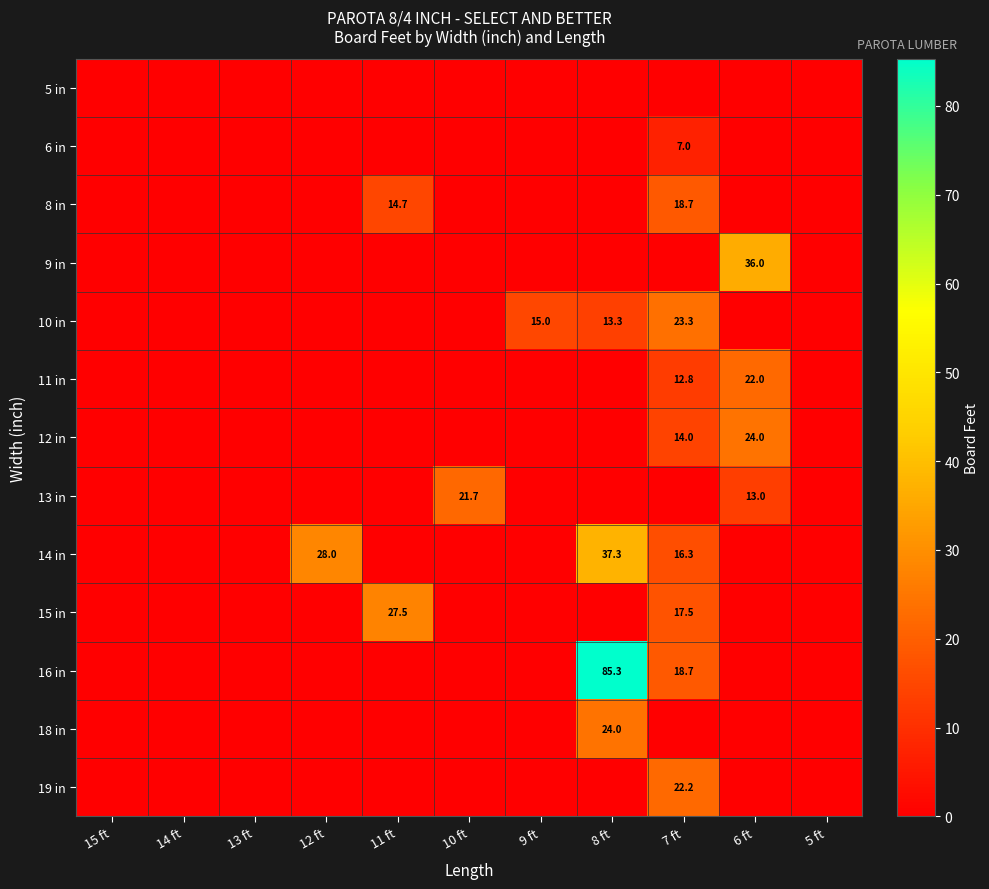

What is the greatest value displayed?

85.3